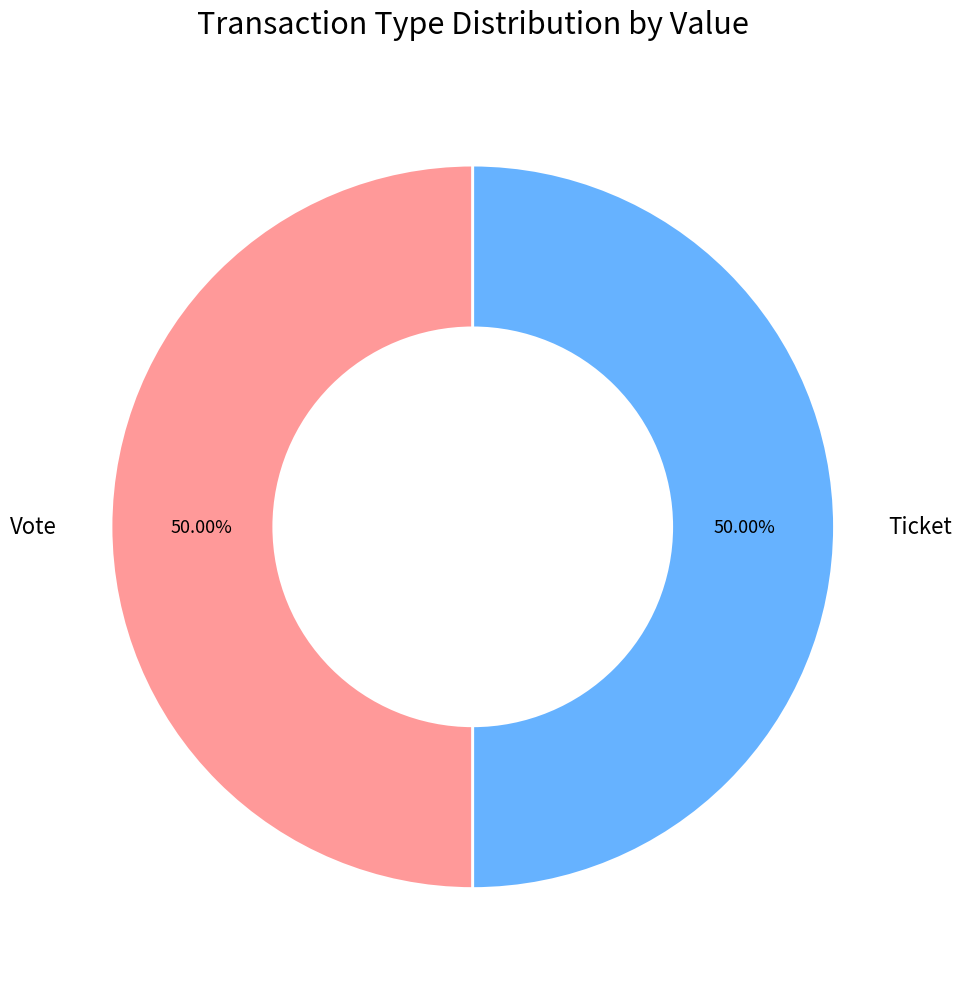

Do Ticket and Vote together represent more than half of the pie?

Yes